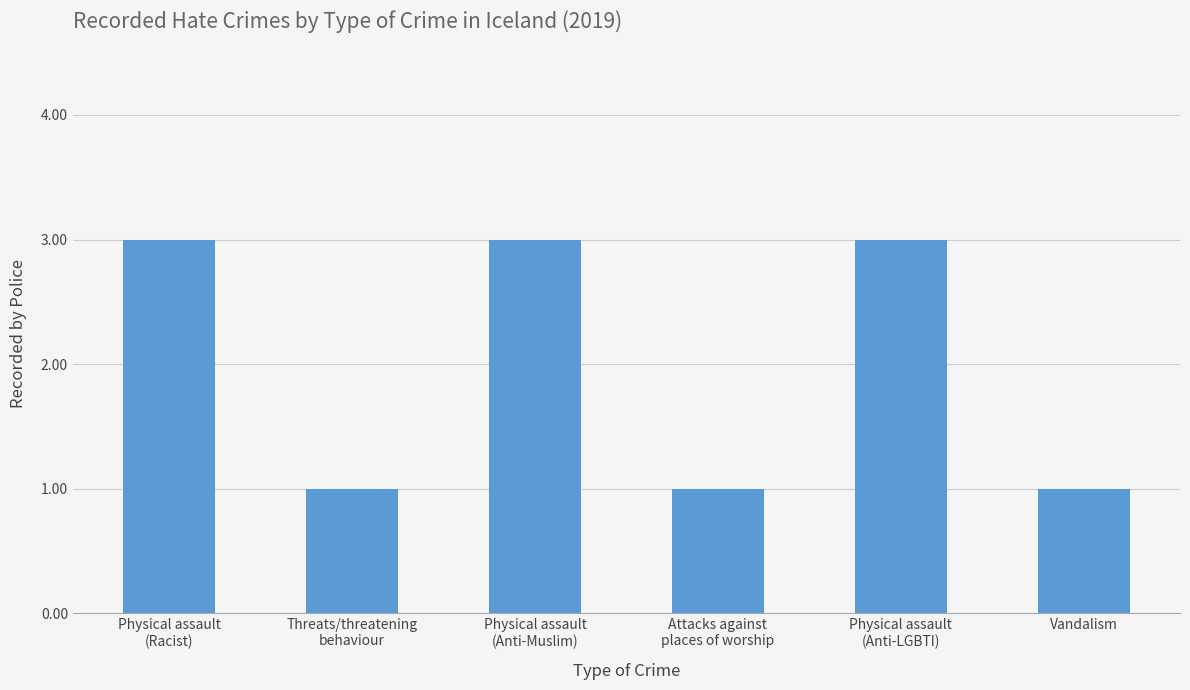

Reading left to right, list all the values displayed in this chart.

Physical assault
(Racist)=3	Threats/threatening
behaviour=1	Physical assault
(Anti-Muslim)=3	Attacks against
places of worship=1	Physical assault
(Anti-LGBTI)=3	Vandalism=1